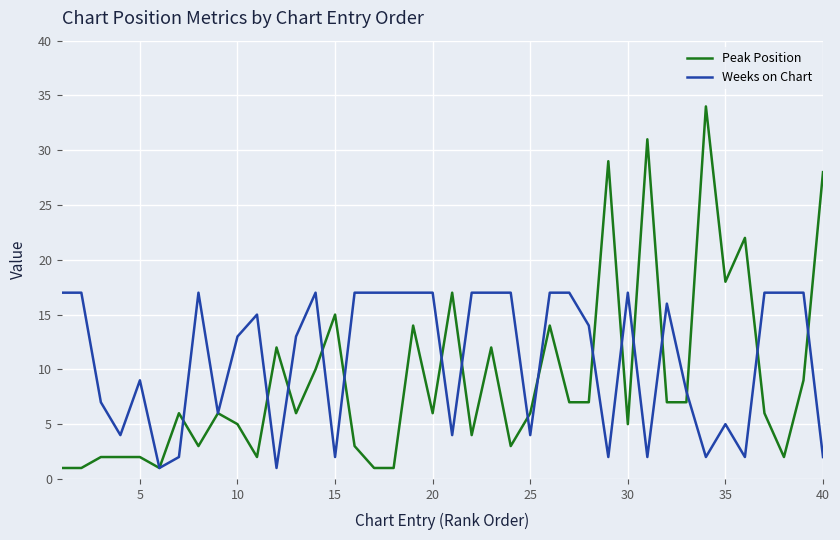

List the series in order of their overall mean, lowest first.

Peak Position, Weeks on Chart